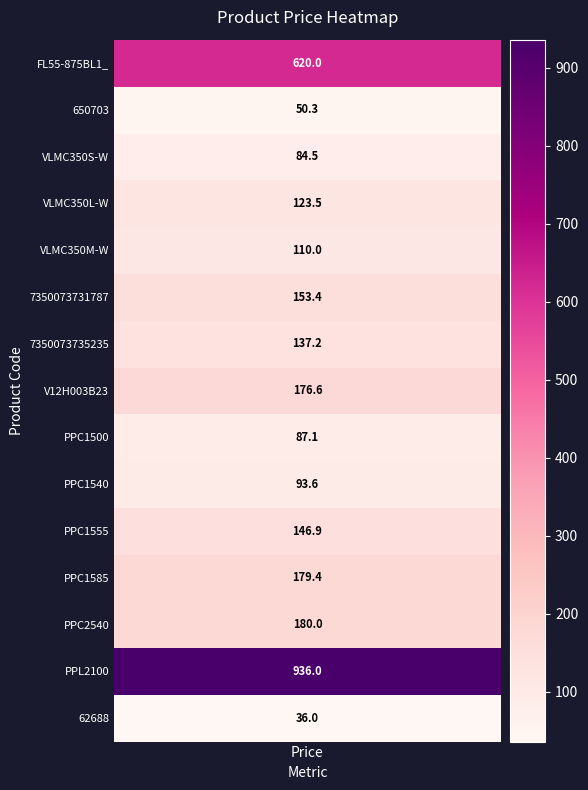

What is the average value?

207.6